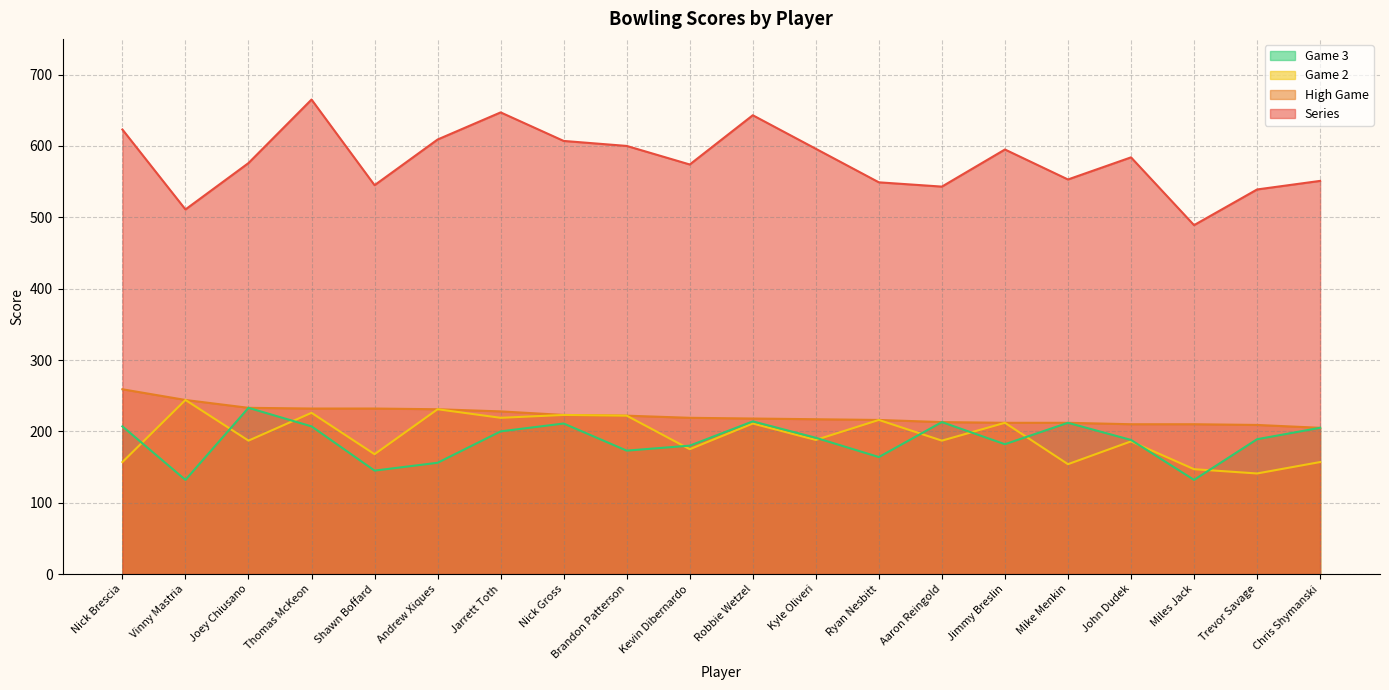

Where is Game 2 nearest to the value 192?

Kyle Oliveri